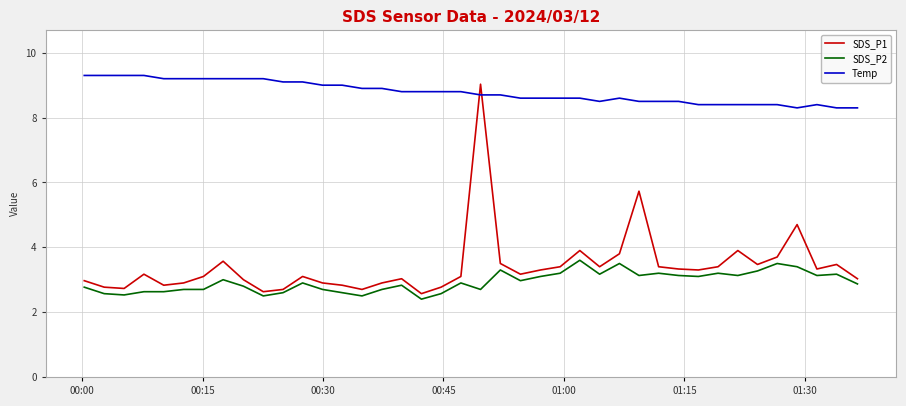

What is the smallest value displayed?

2.4